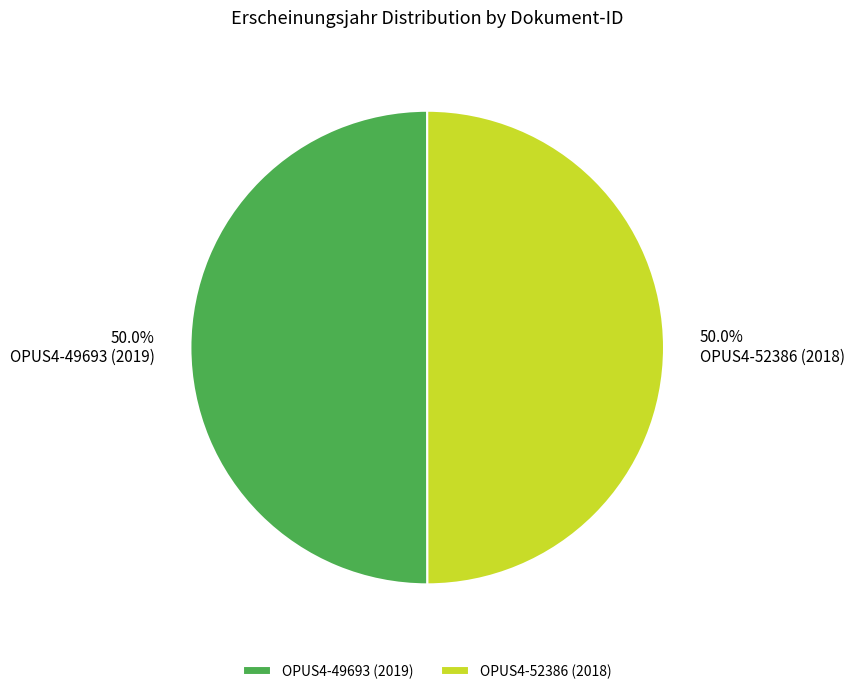

To the nearest percent, what portion does OPUS4-52386 (2018) represent?

50%